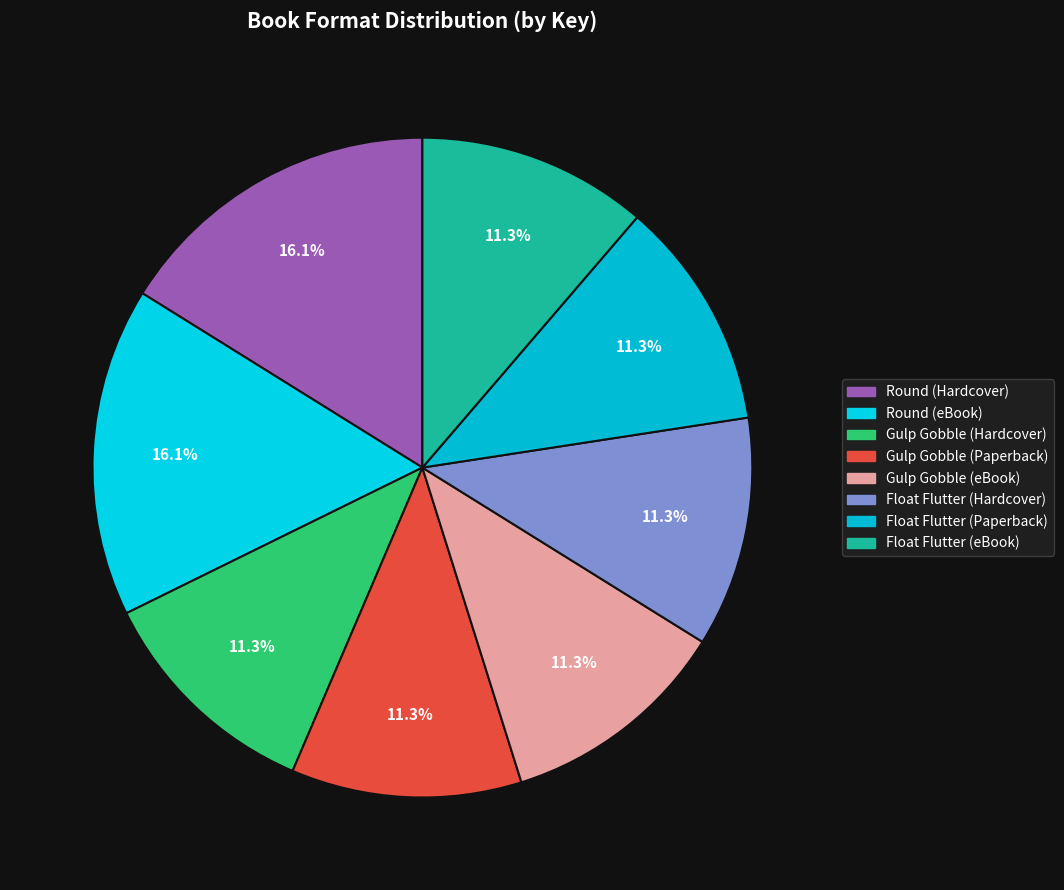

The Gulp Gobble (Paperback) slice represents 11% of the pie. True or false?

True